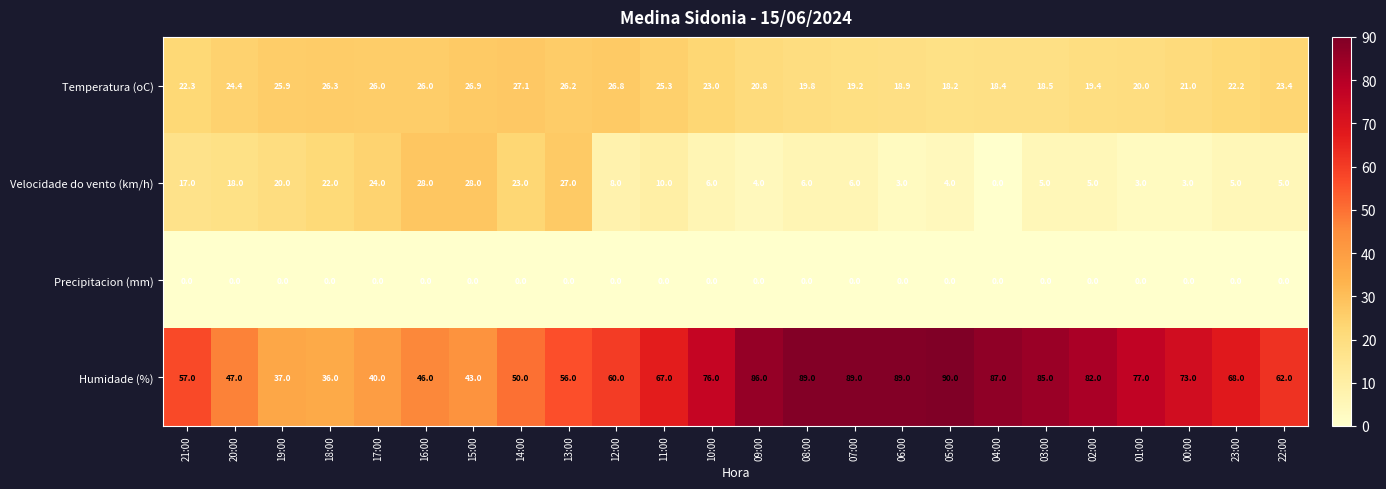

How many values in the Temperatura (oC) series are below 23?

12